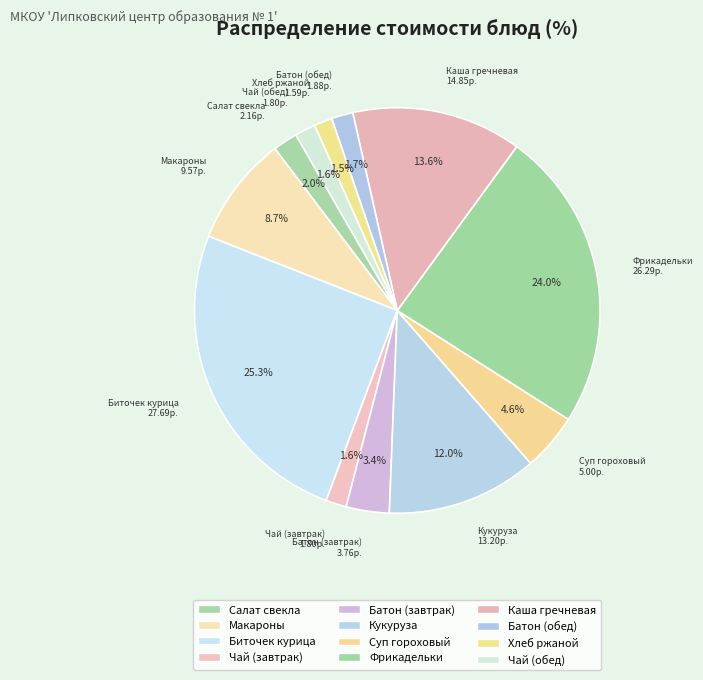

What is the smallest slice in the pie chart?

Хлеб ржаной